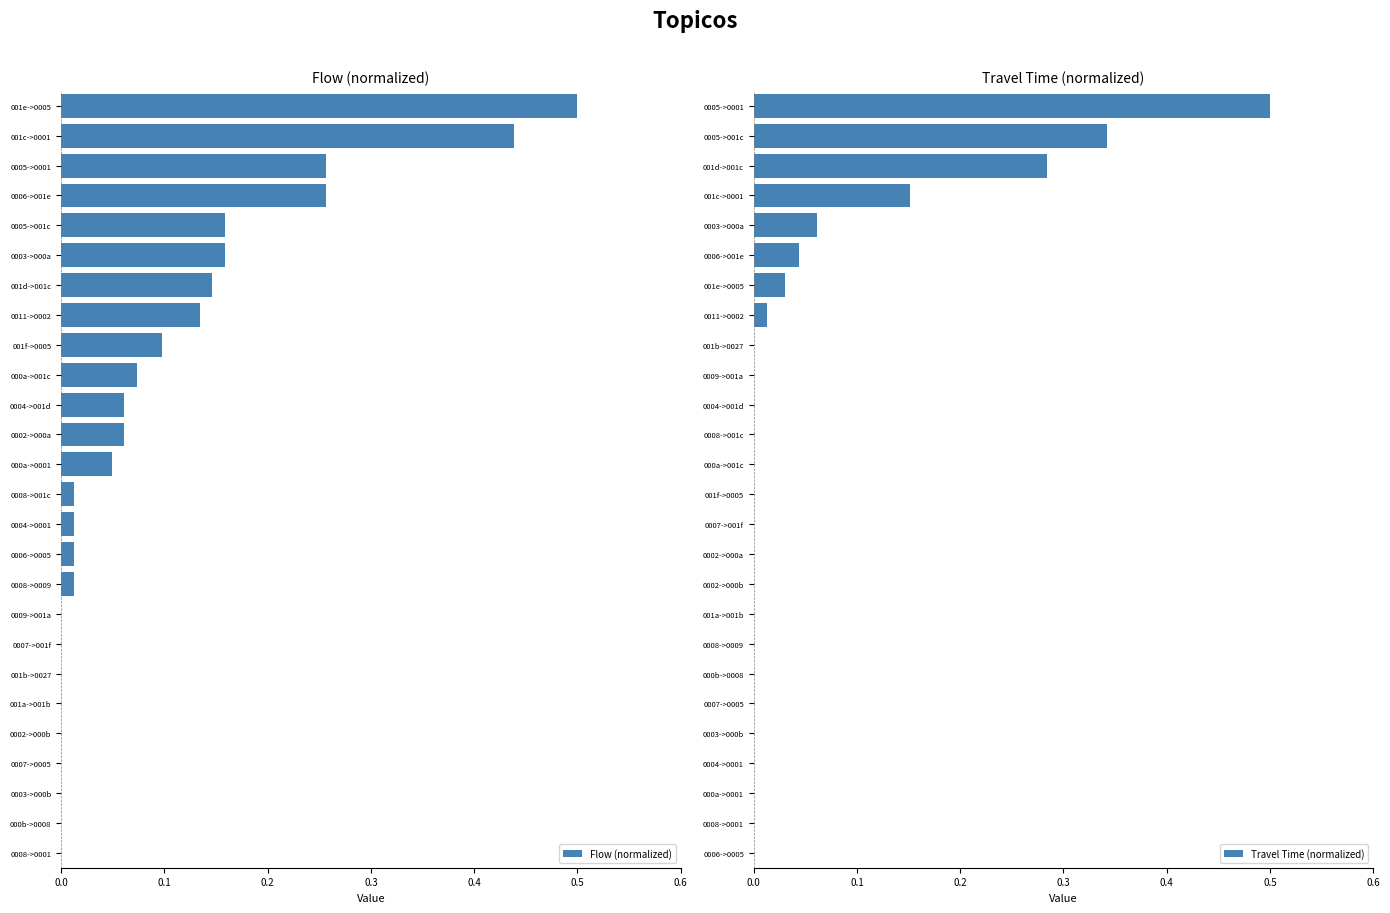

What is the difference between the maximum and minimum values in the Flow (normalized) series?

0.5